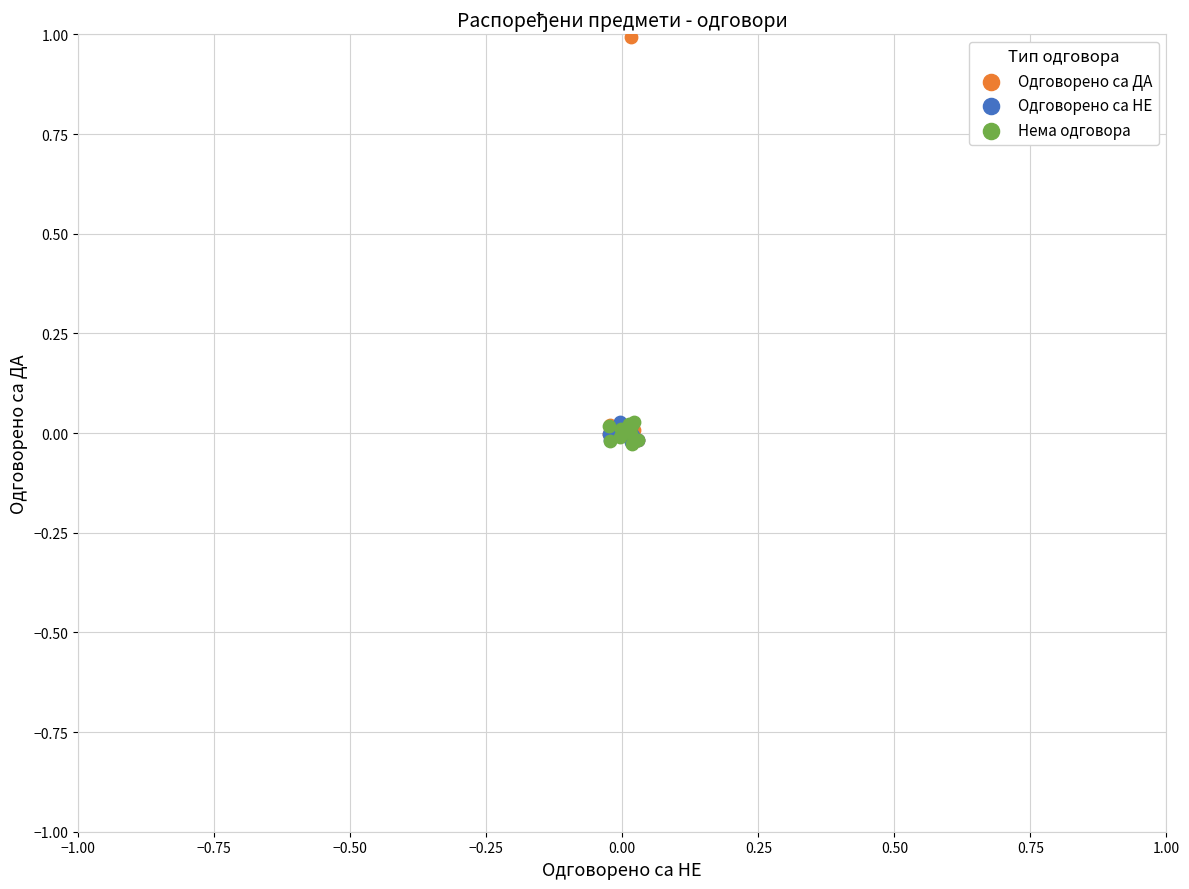

What are all the series names shown in the legend?

Одговорено са ДА, Одговорено са НЕ, Нема одговора